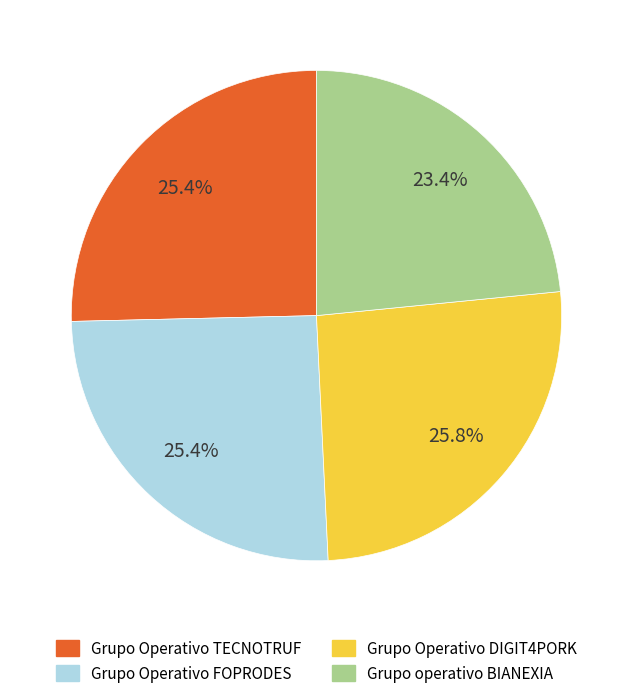

How many segments does this pie chart have?

4